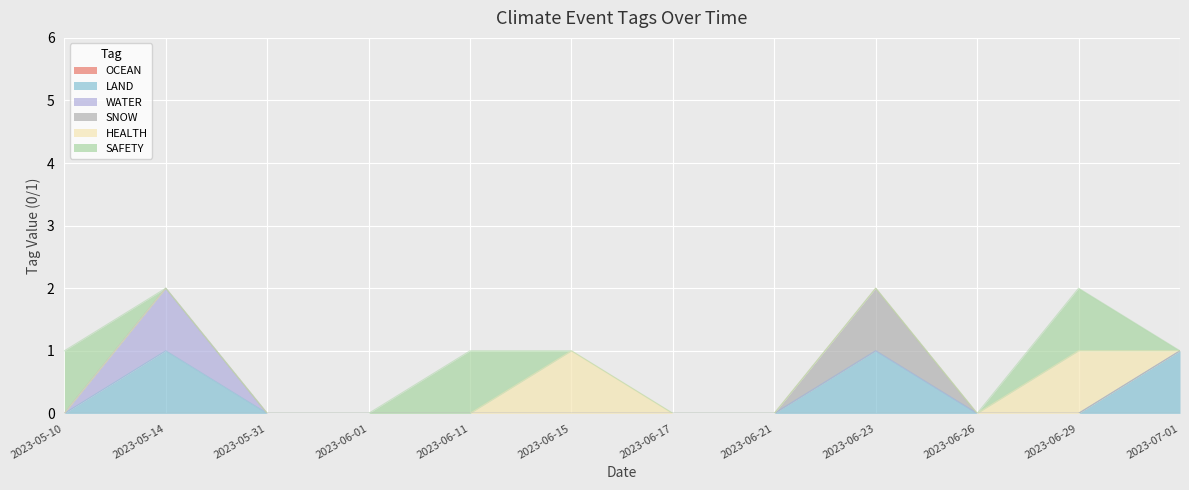

True or false: LAND and SNOW cross at least once.

False